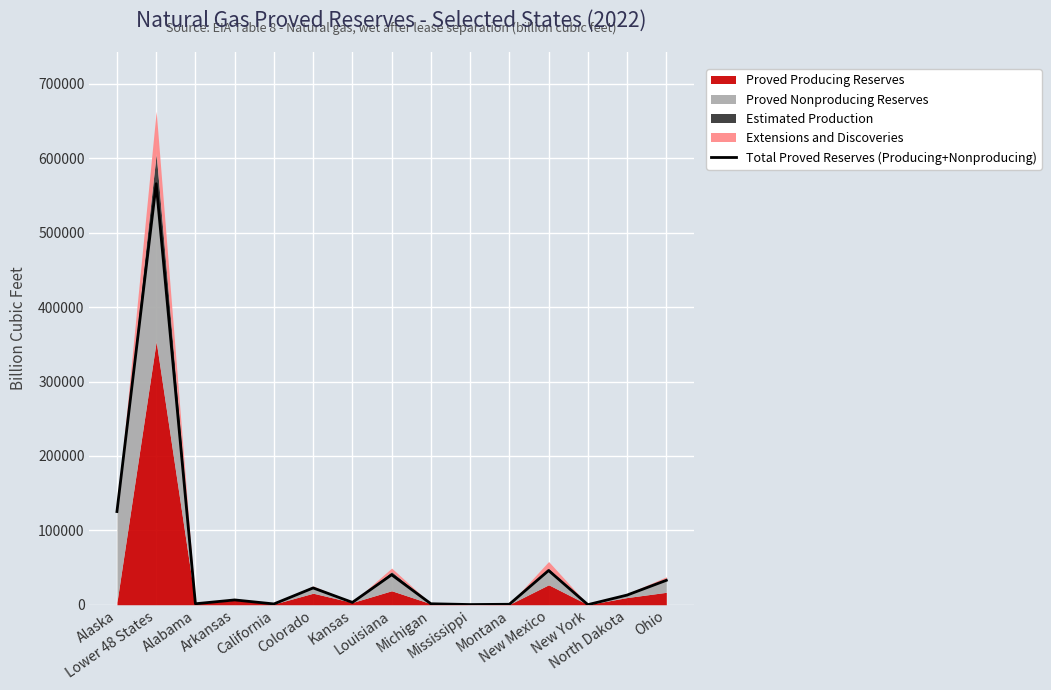

How many lines are shown in the chart?

1